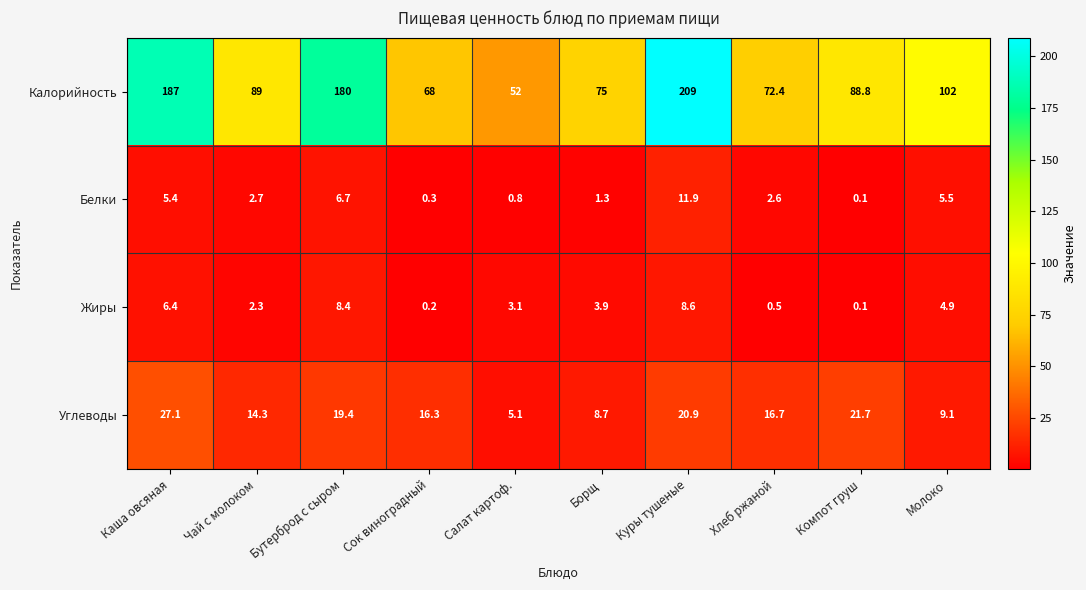

At how many categories does at least one series exceed 39?

10